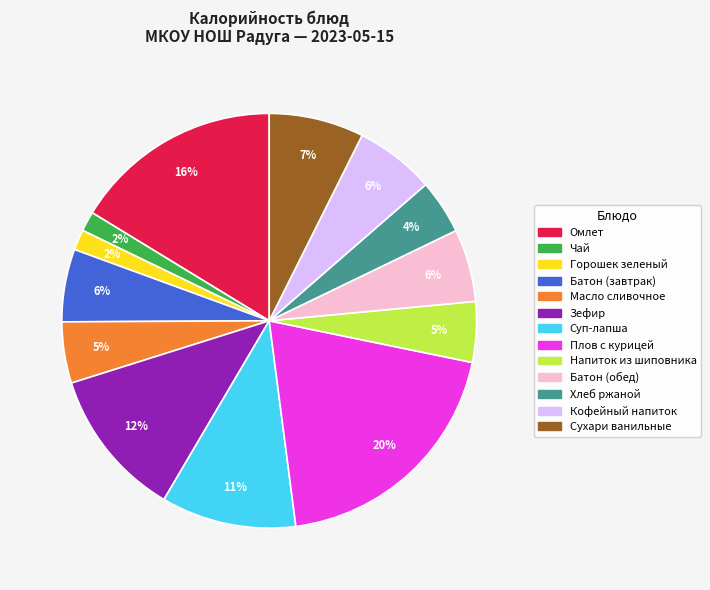

Is there any slice that represents more than half of the pie?

No